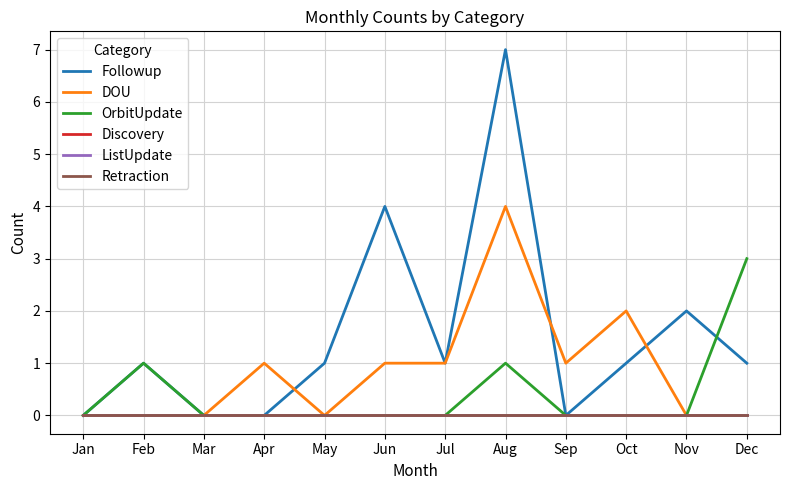

Is this an area chart (filled region under the line)?

No